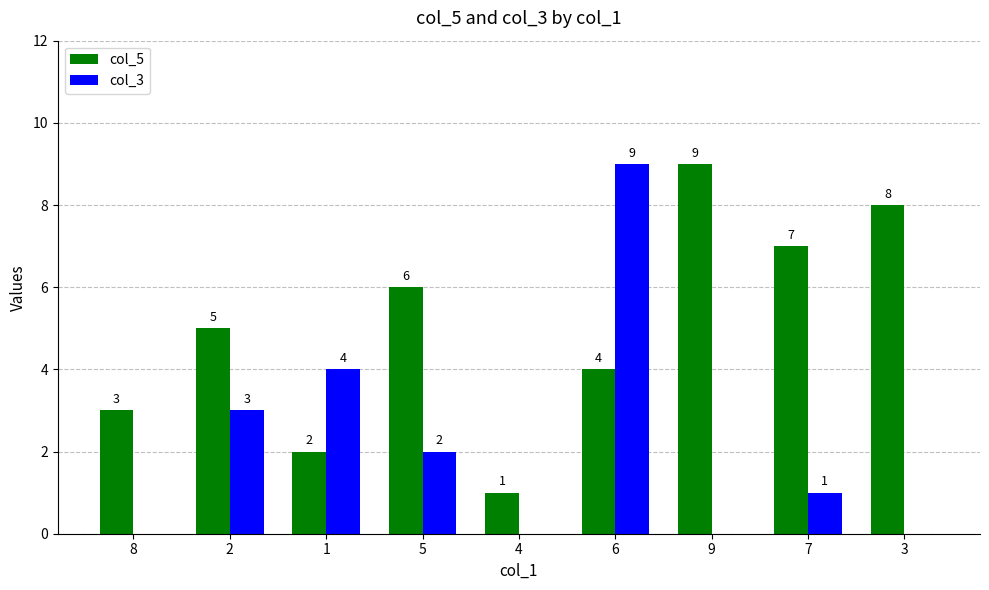

Between 2 and 4, which series saw the biggest shift?

col_5